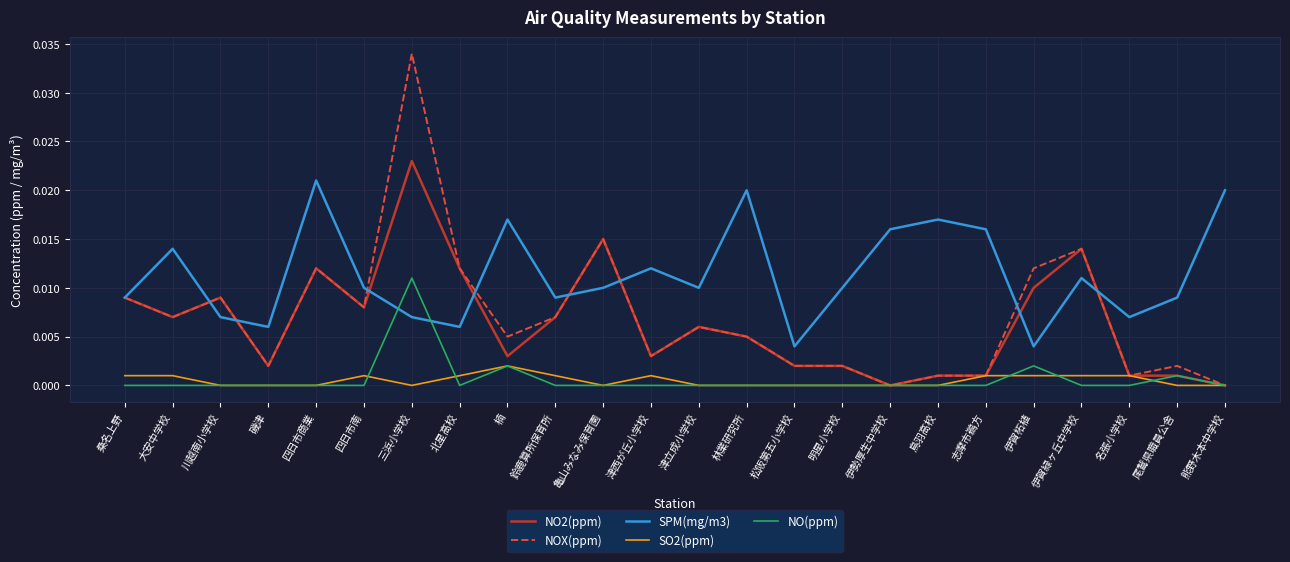

What are all the series names shown in the legend?

NO2(ppm), NOX(ppm), SPM(mg/m3), SO2(ppm), NO(ppm)